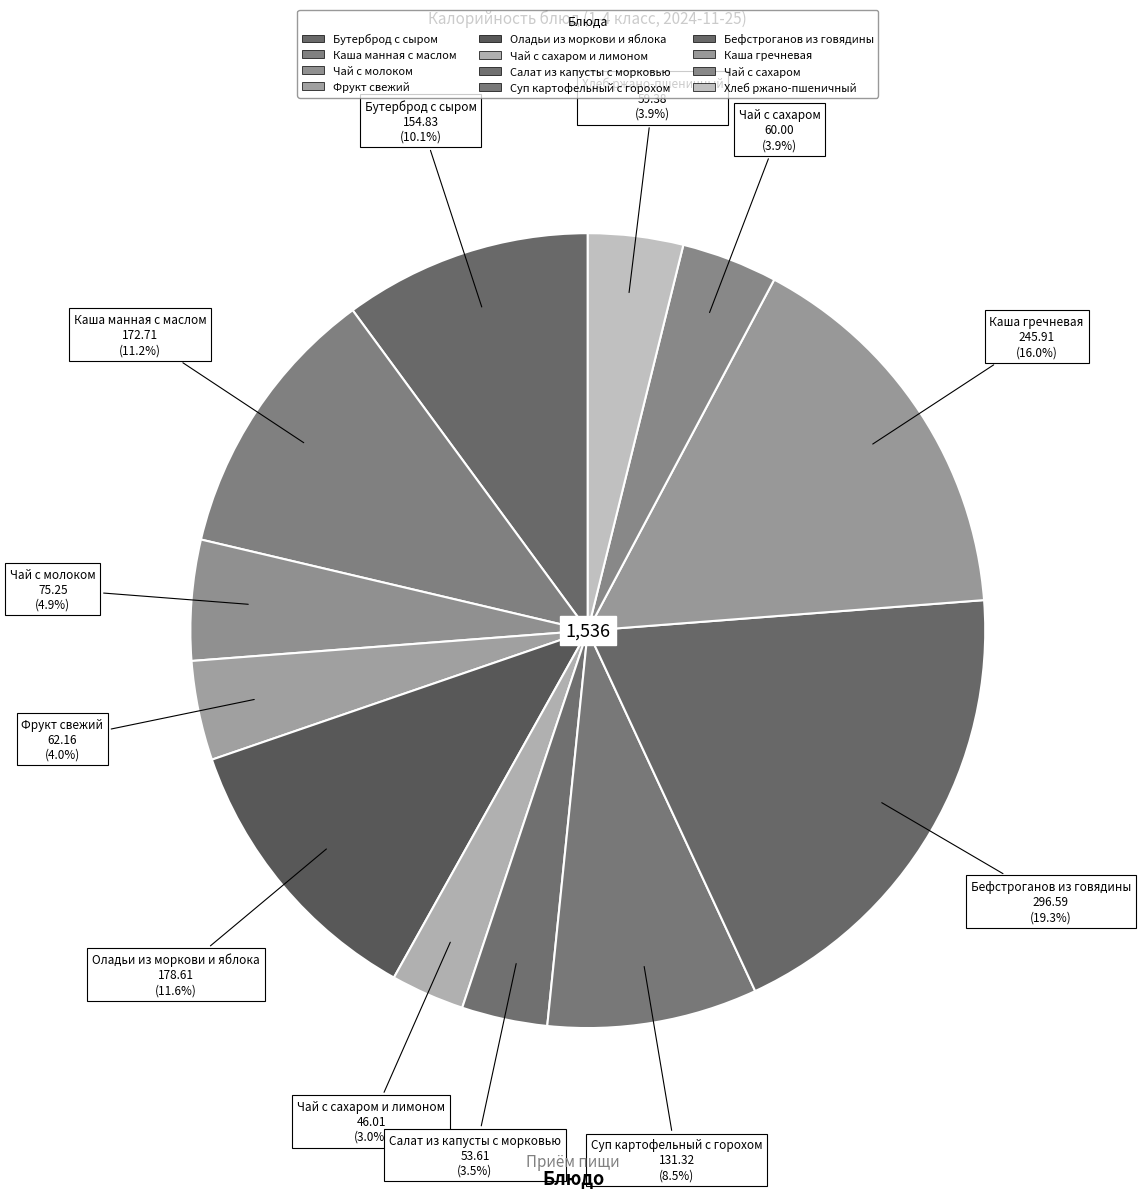

How many segments does this pie chart have?

12